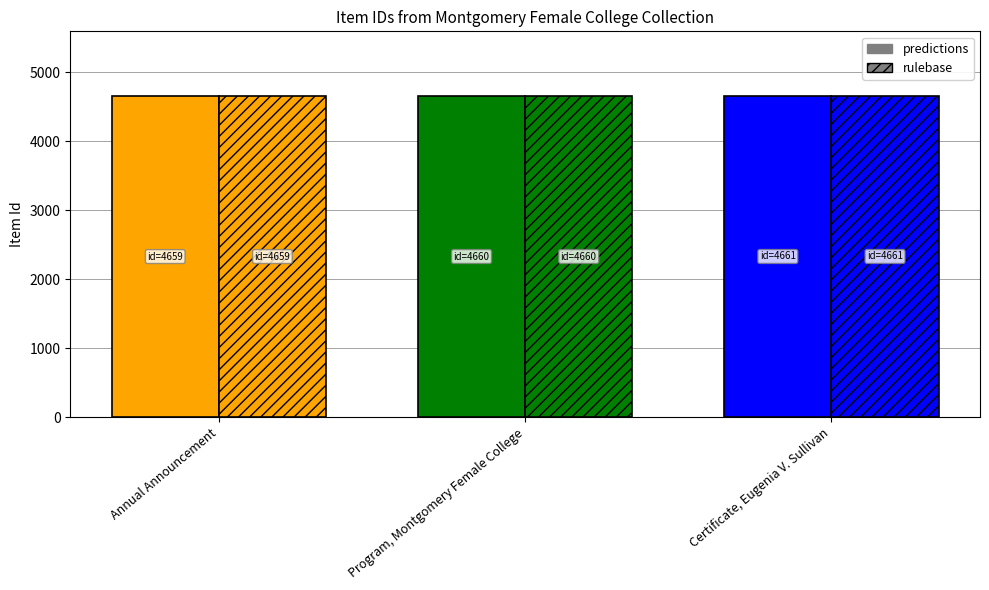

What is the label of the 1st bar from the right?

Certificate, Eugenia V. Sullivan